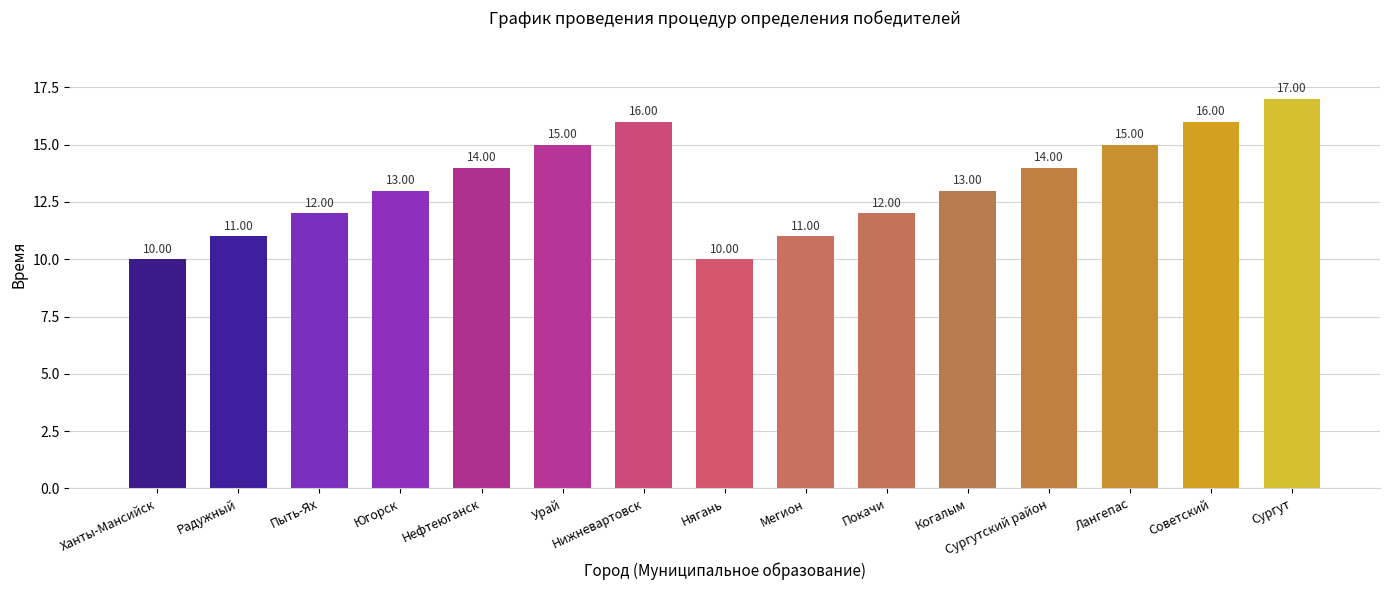

How many values are between 11 and 15?

10